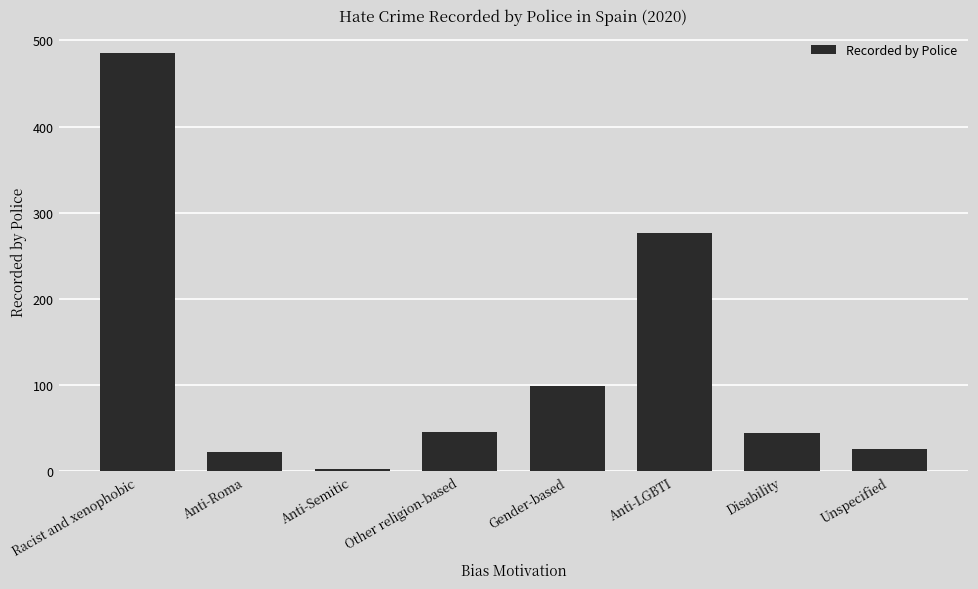

What is the sum of all values?

1001